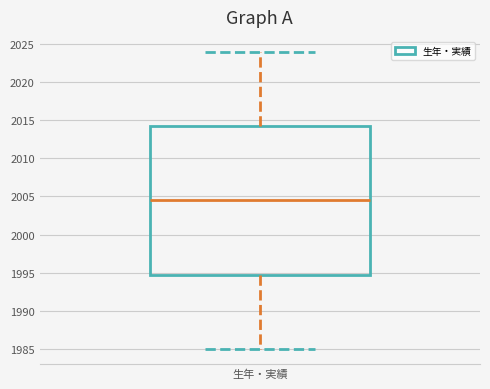

Where is the lower edge of the box for 生年・実績 on the y-axis? The values are not printed on the chart, so give them approximately, as read against the axis.

1995.0